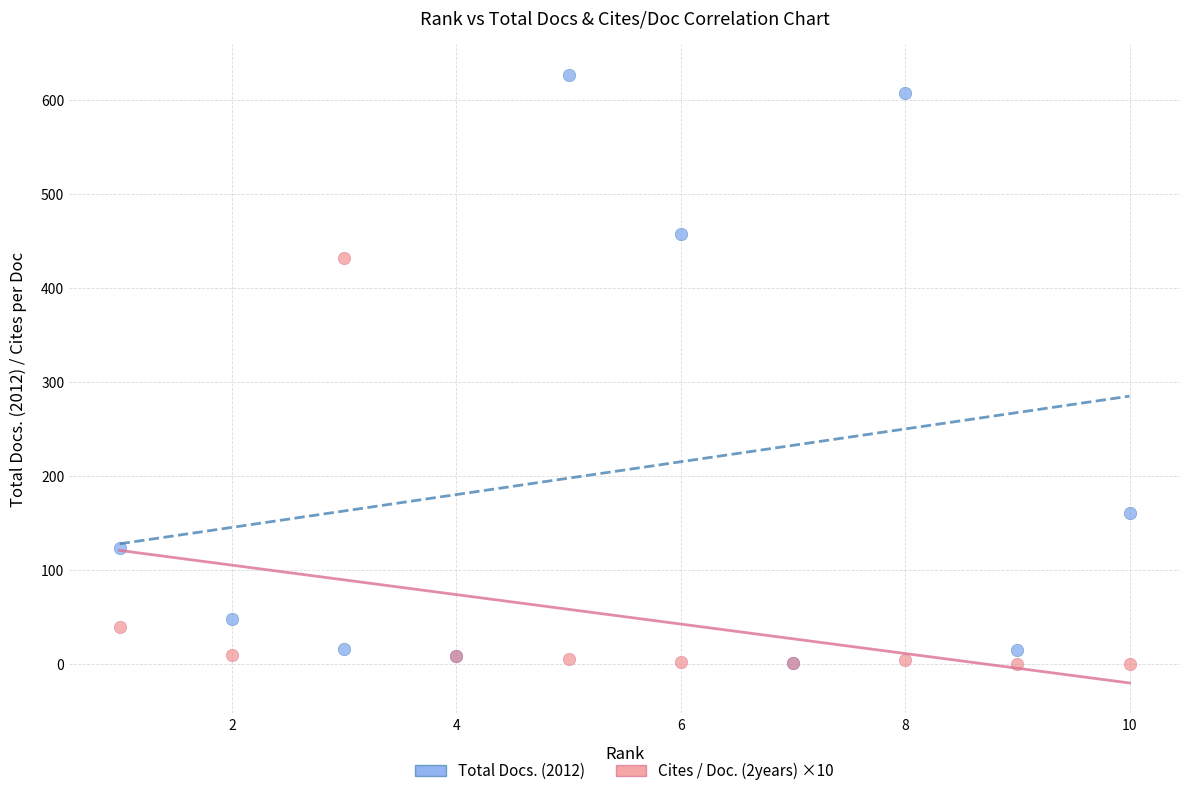

In the Total Docs. (2012) series, what Y value is closest to 314?

458.0